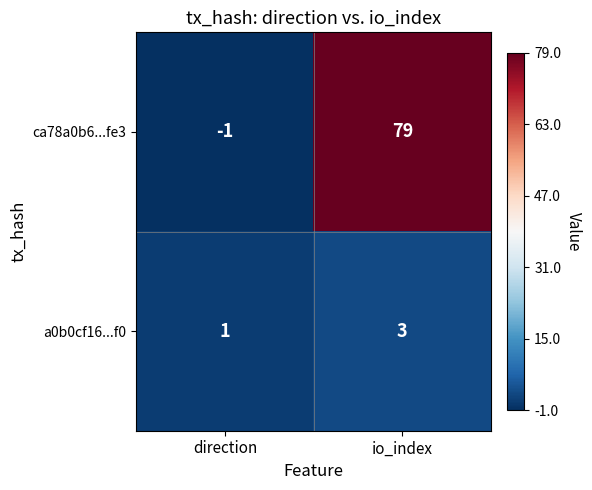

Between direction and io_index, which series saw the biggest shift?

ca78a0b6...fe3